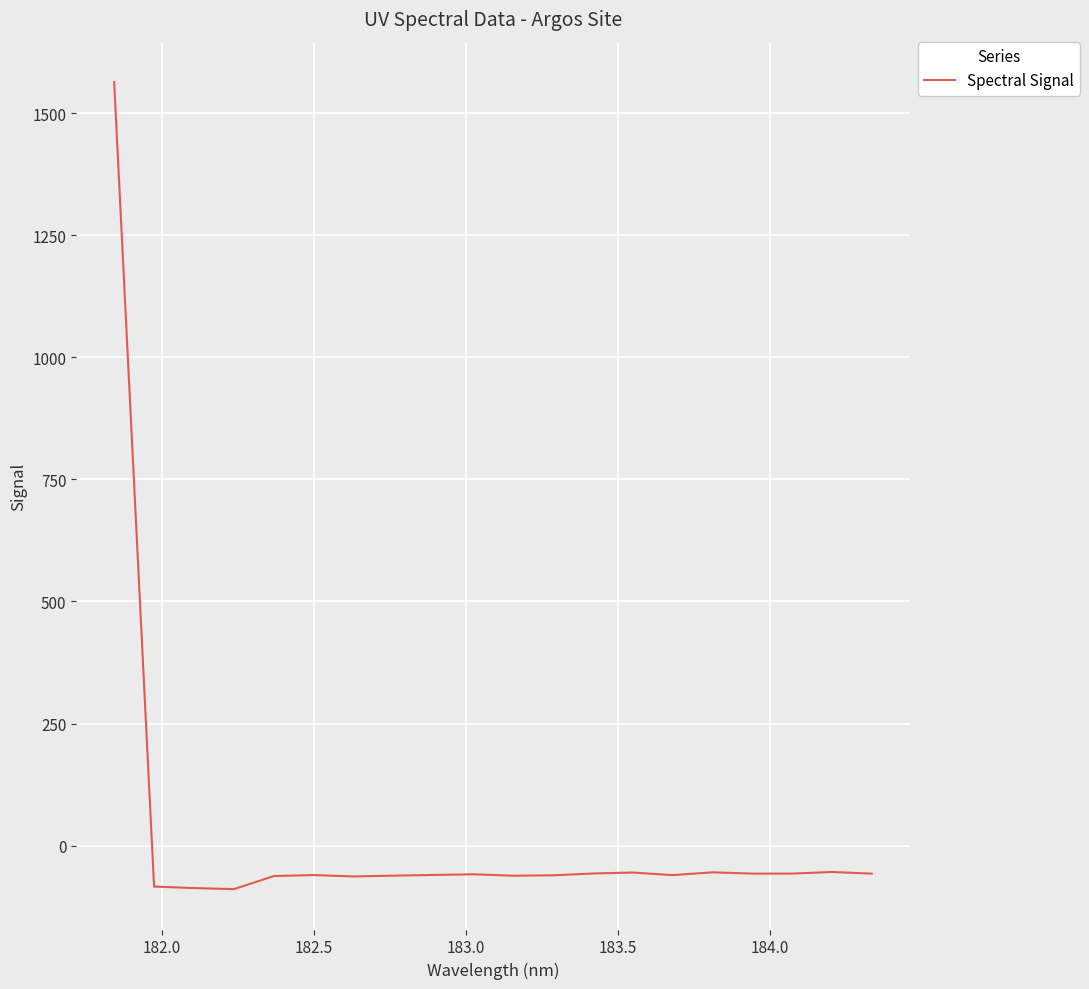

What is the maximum value shown in the chart?

1563.7